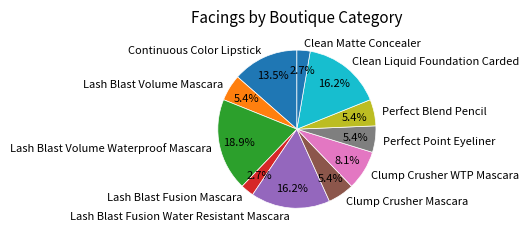

To the nearest percent, what is the average slice percentage?

9%